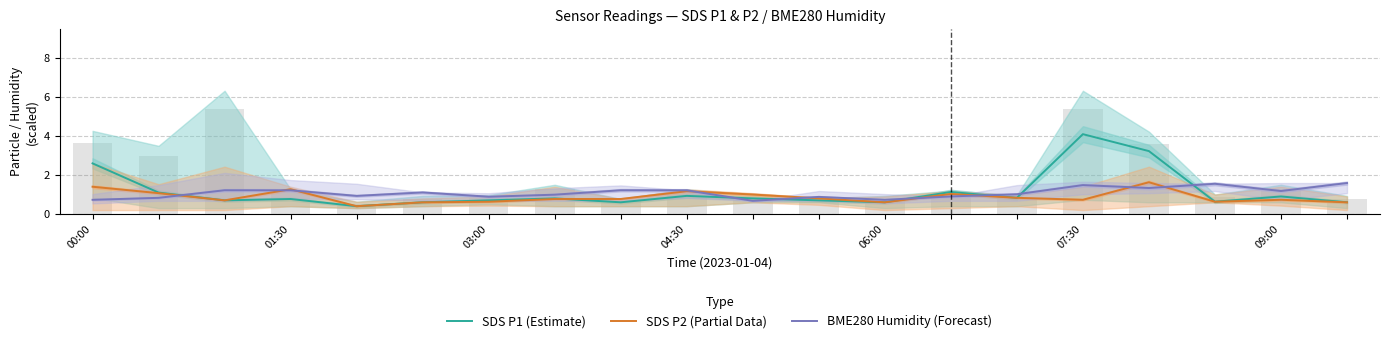

What is the sum of the SDS P1 (Estimate) values at 11 and 18?

1.6